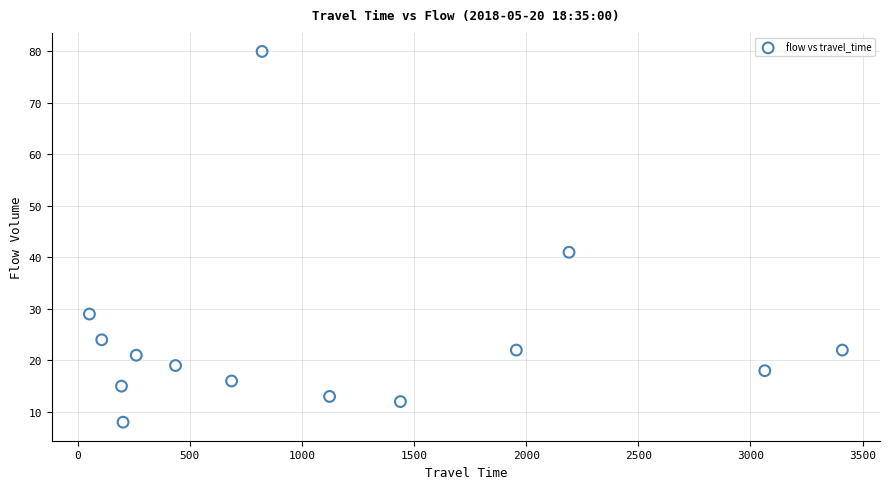

What Y value in the scatter plot is closest to 44?

41